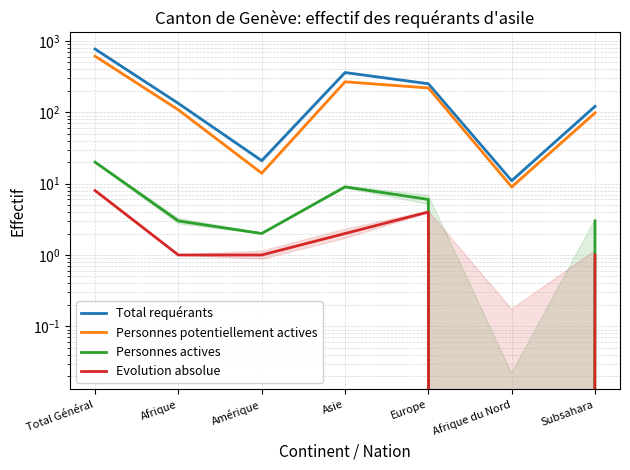

What is the label of the 5th point from the right?

Amérique